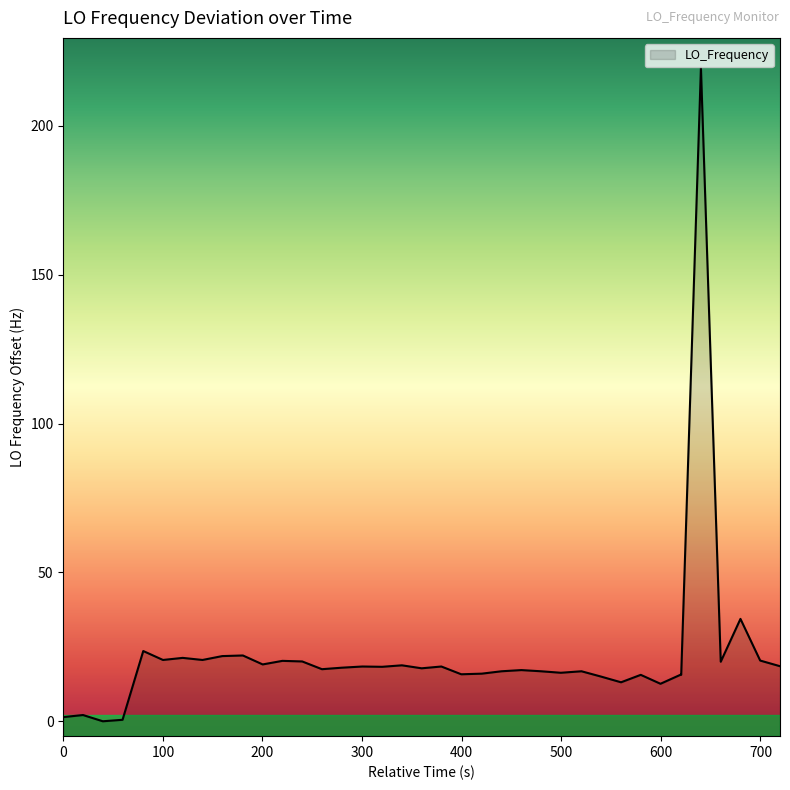

How many interior local valleys (lower than both neighbors) does the data have?

11